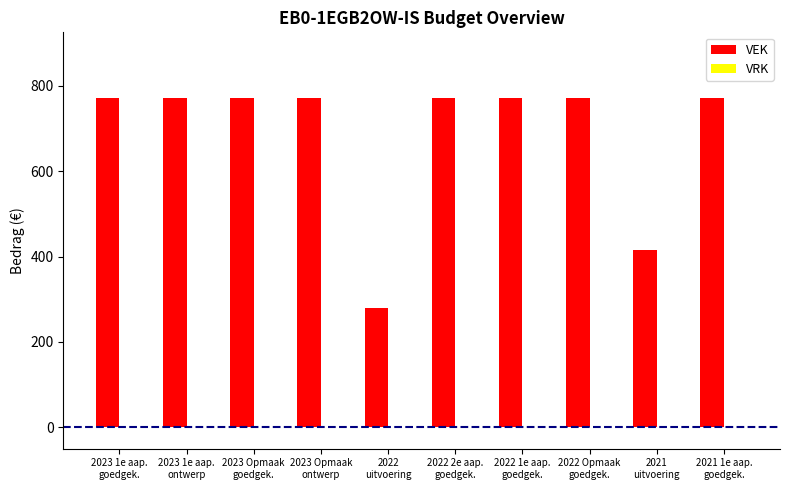

What is the value of the 8th bar from the left?

771